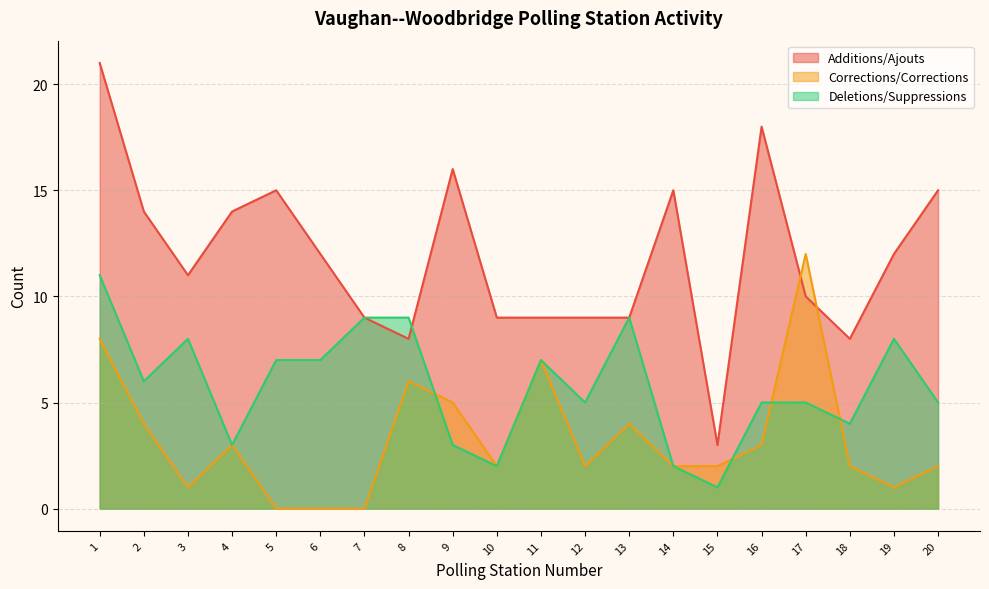

Which has a higher value, 19 or 13?

19